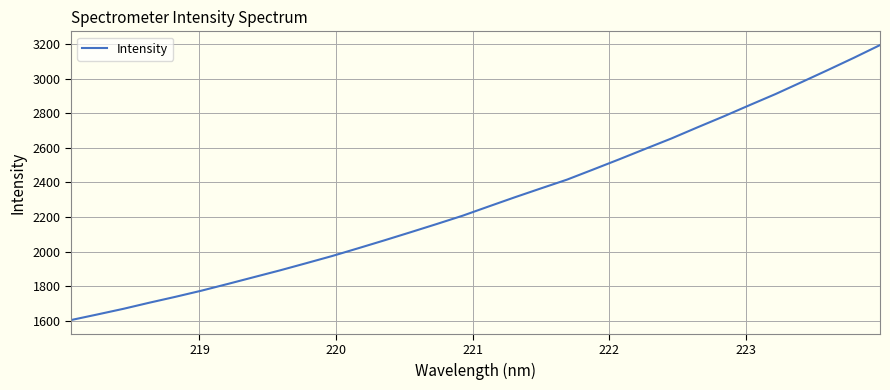

Reading left to right, extract all data points from this chart.

1603.1	1635.1	1667.9	1703.6	1737.7	1773.4	1812.1	1851.5	1890.7	1932.1	1973.9	2019.0	2064.7	2111.5	2159.0	2207.5	2261.1	2314.2	2365.6	2416.4	2474.8	2533.9	2594.5	2654.5	2719.0	2782.1	2847.7	2912.3	2981.3	3050.9	3121.9	3195.3